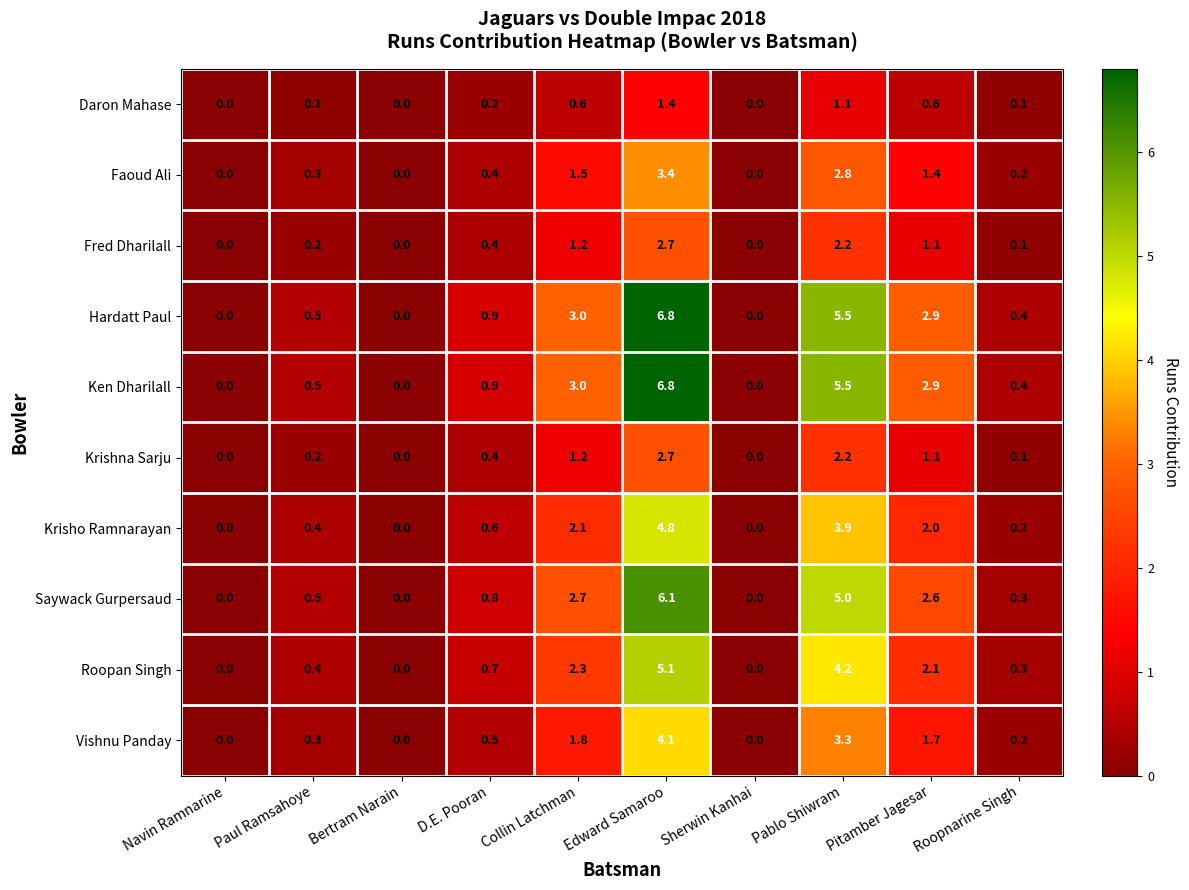

True or false: Saywack Gurpersaud has a value of 0.0 at Bertram Narain.

True